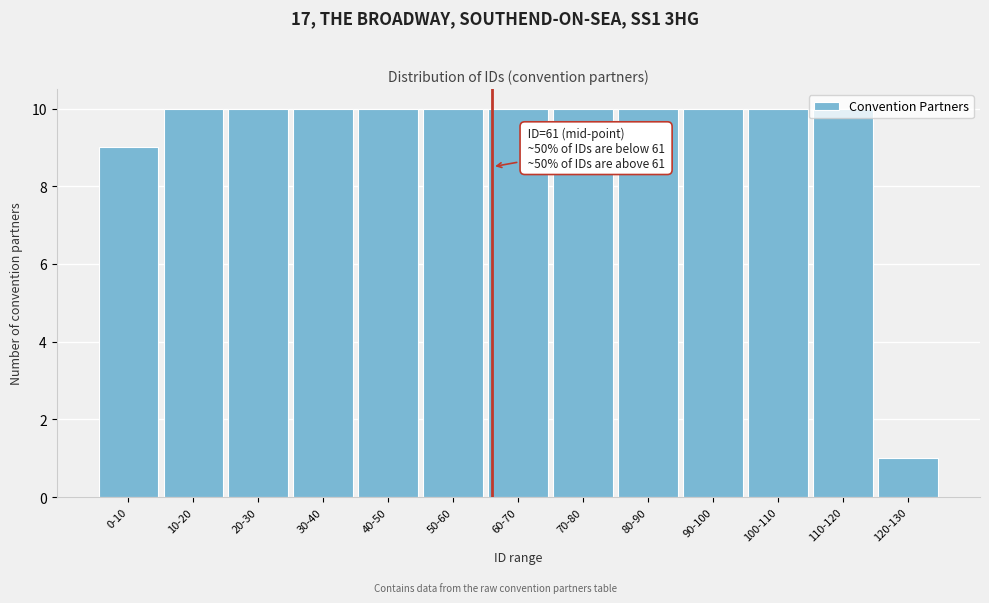

What is the change in value from 100-110 to 120-130?

-9